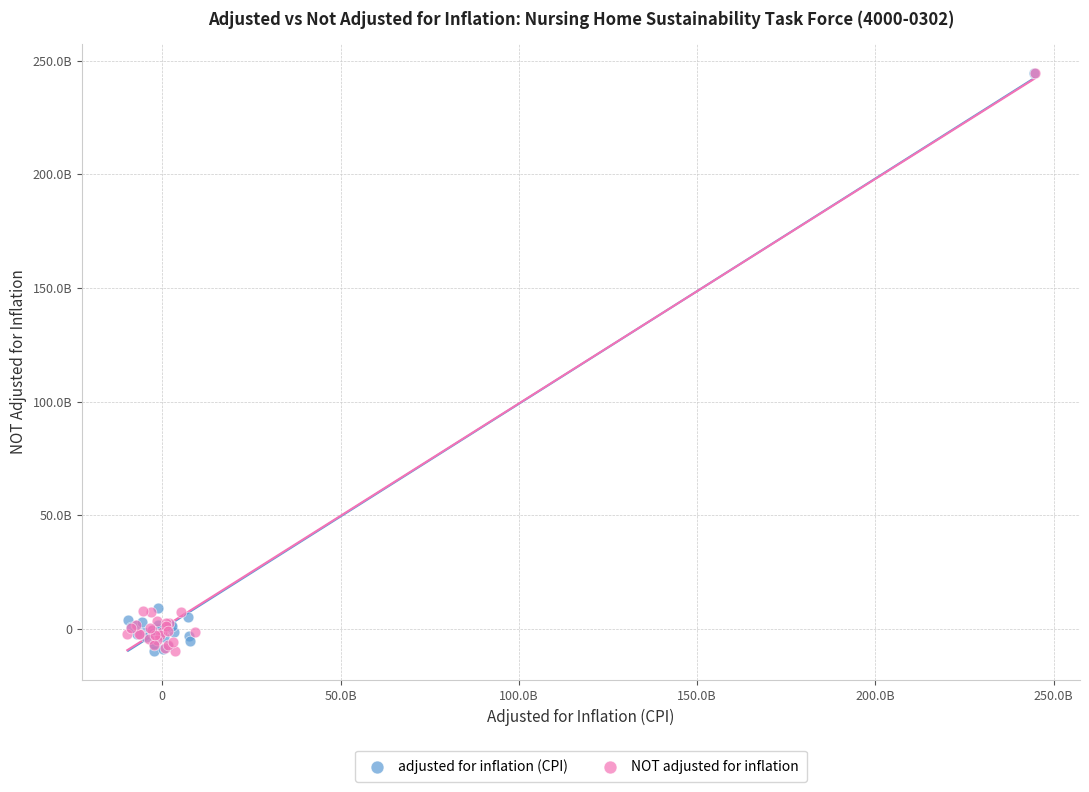

What are all the series names shown in the legend?

adjusted for inflation (CPI), NOT adjusted for inflation